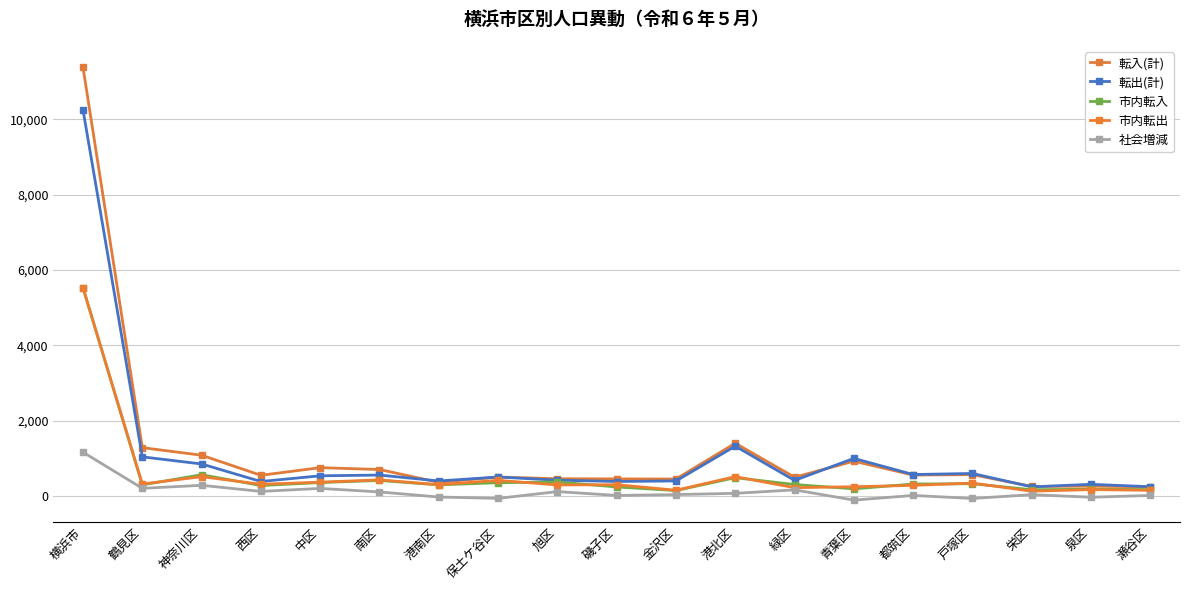

At which category does the chart reach its peak across all series?

横浜市